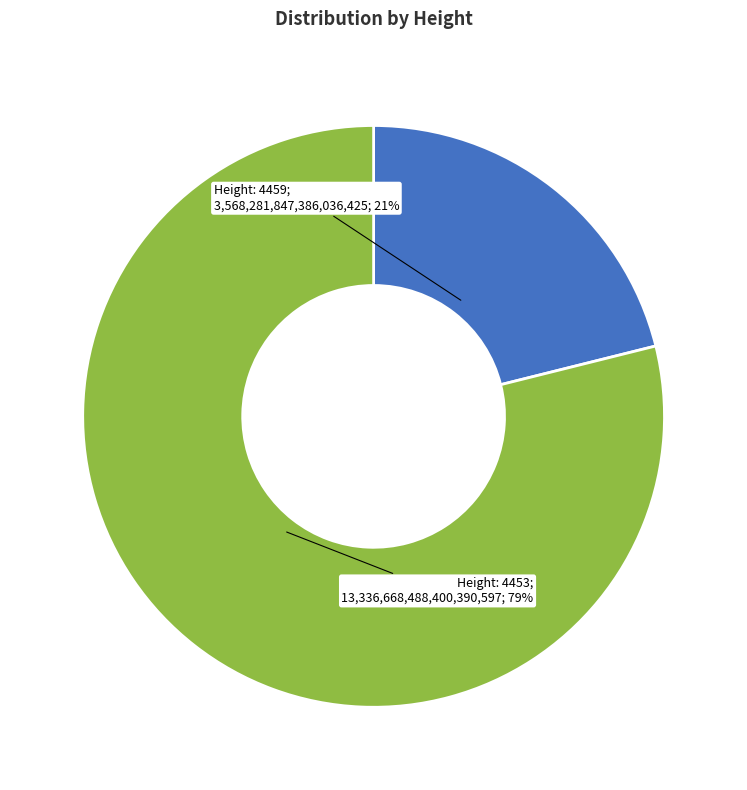

Is there any slice that represents more than half of the pie?

Yes